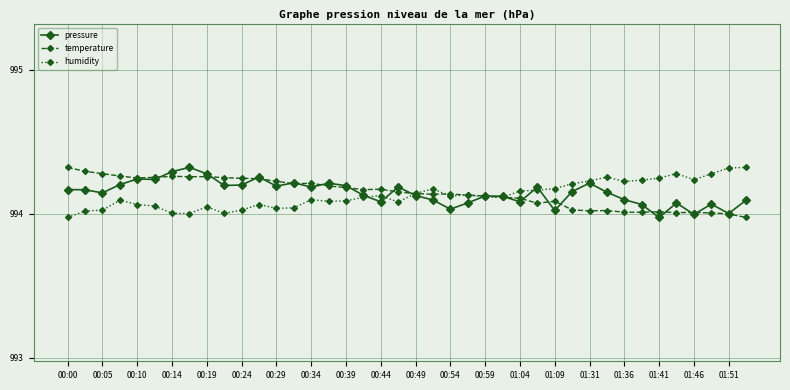

True or false: pressure has more than 2 interior local peaks.

True